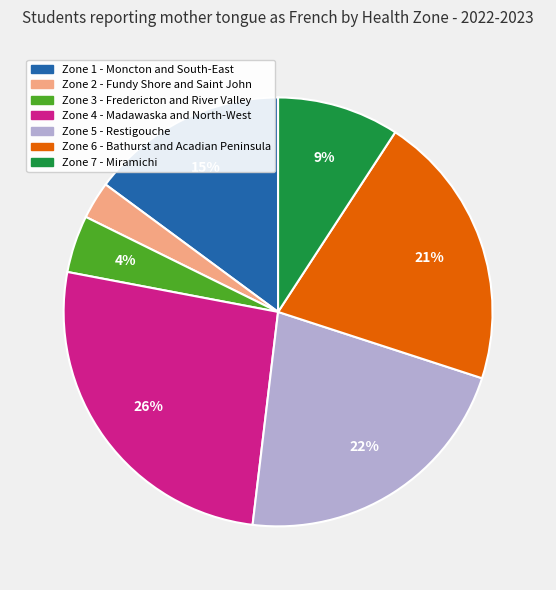

Is it true that Zone 7 - Miramichi is 20% of the pie?

False